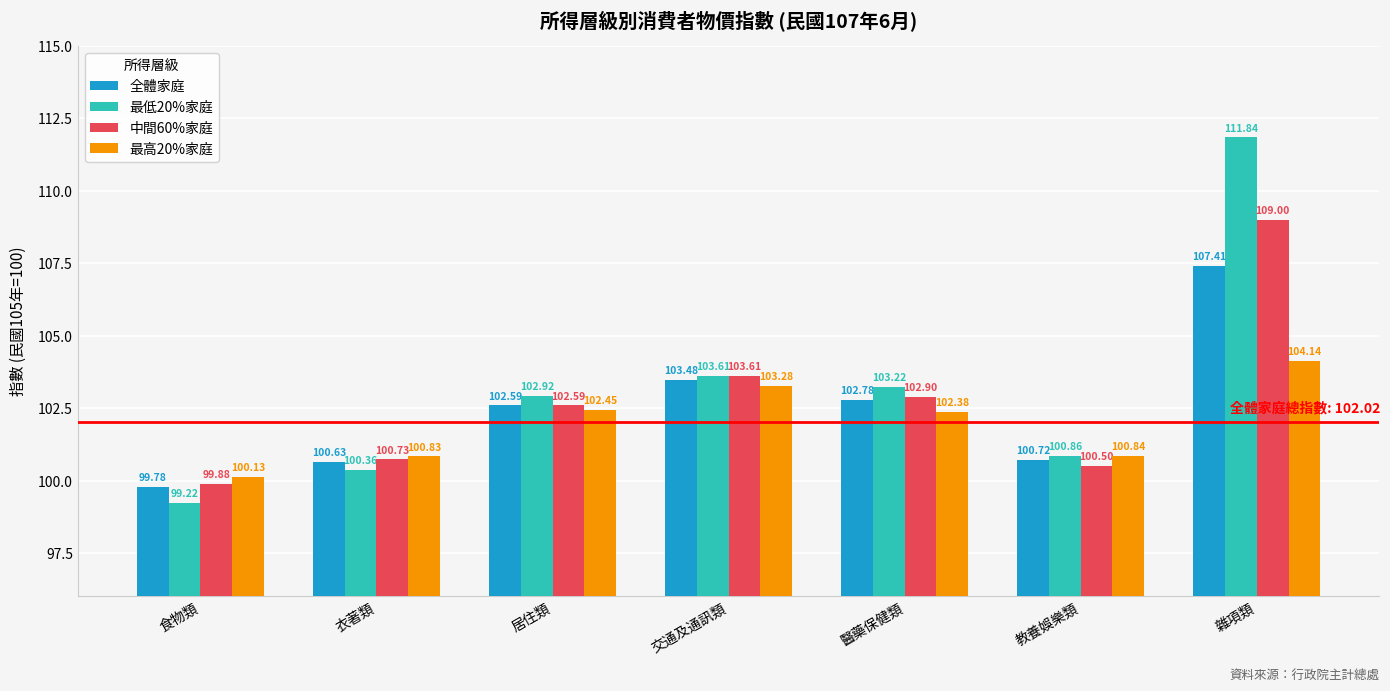

Which category has the highest value across all series?

雜項類